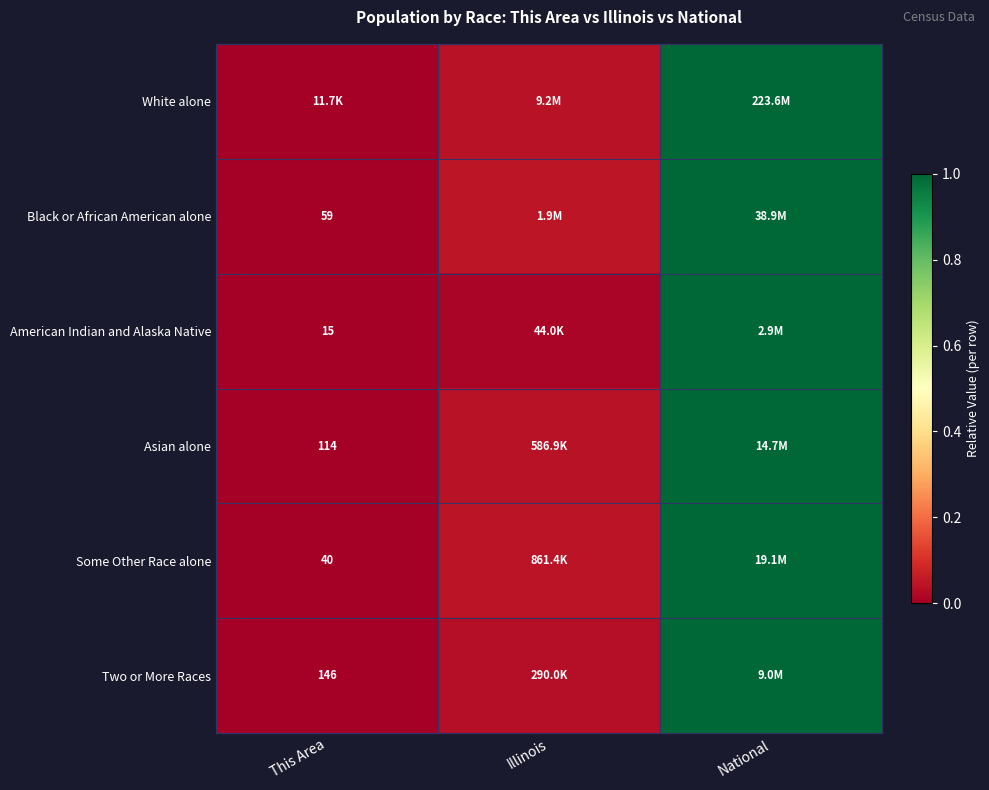

How many categories are shown in the chart?

3